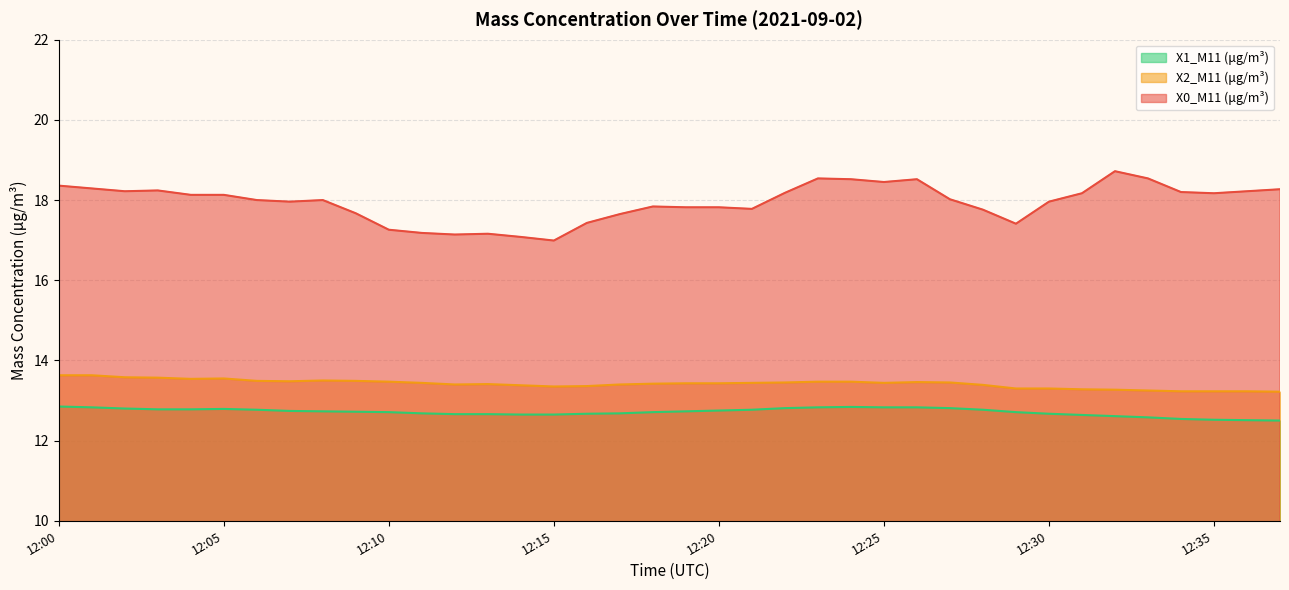

Is the value of X0_M11 (μg/m³) at 12:04 greater than the value of X2_M11 (μg/m³) at 12:08?

Yes